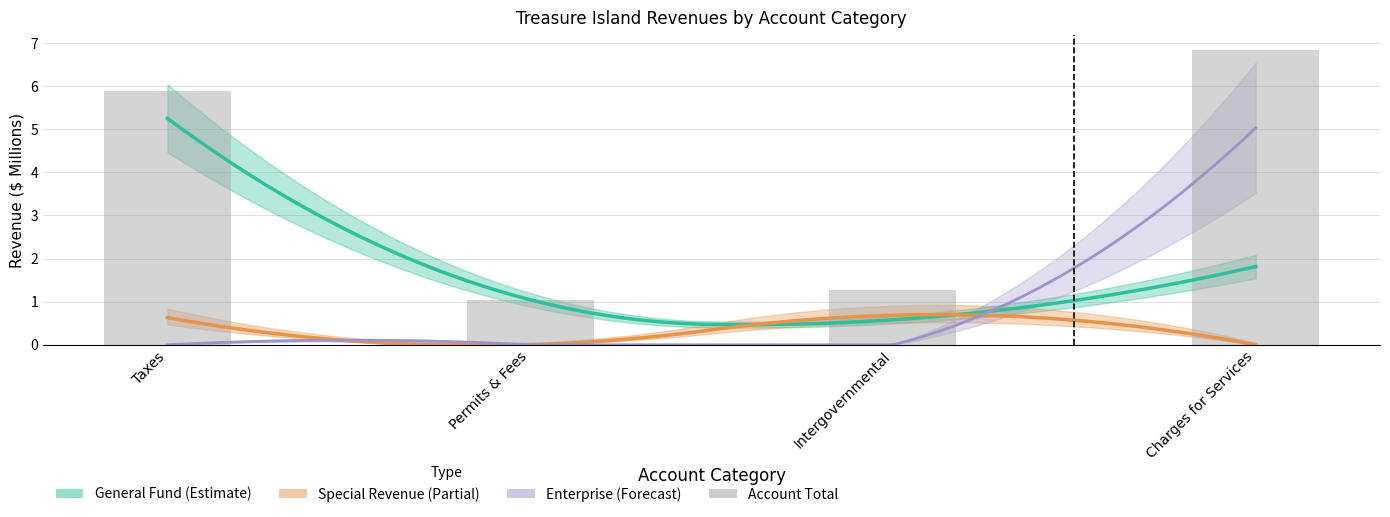

What is the maximum value shown in the chart?

6.8